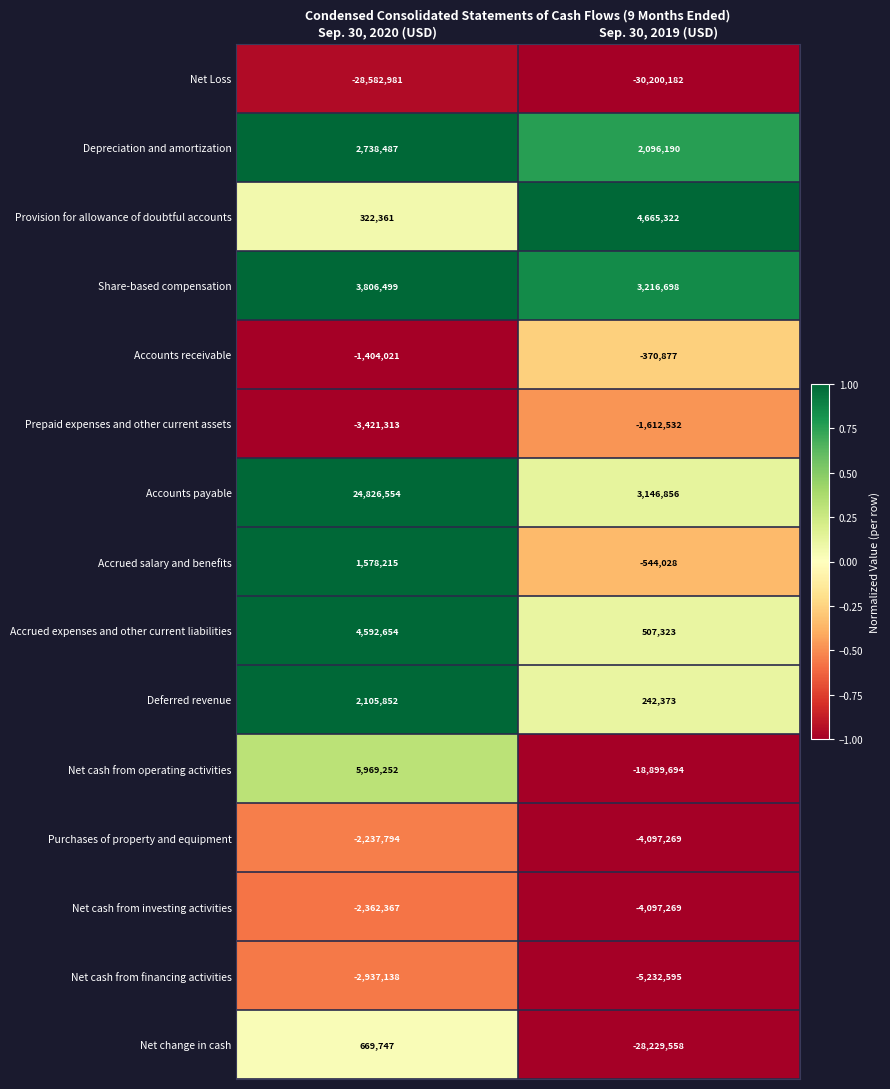

True or false: Net cash from financing activities has a value of -1176883 at Sep. 30, 2020 (USD).

False